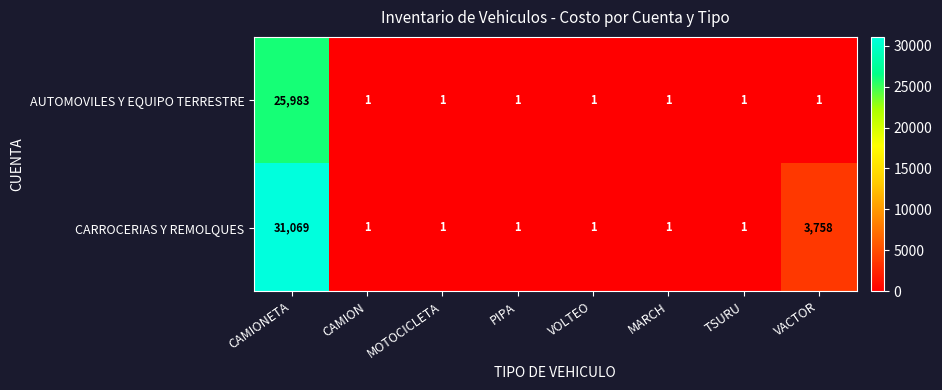

Reading left to right, transcribe all the data shown in this chart.

AUTOMOVILES Y EQUIPO TERRESTRE: CAMIONETA=25983	CAMION=1	MOTOCICLETA=1	PIPA=1	VOLTEO=1	MARCH=1	TSURU=1	VACTOR=1
CARROCERIAS Y REMOLQUES: CAMIONETA=31069	CAMION=1	MOTOCICLETA=1	PIPA=1	VOLTEO=1	MARCH=1	TSURU=1	VACTOR=3758